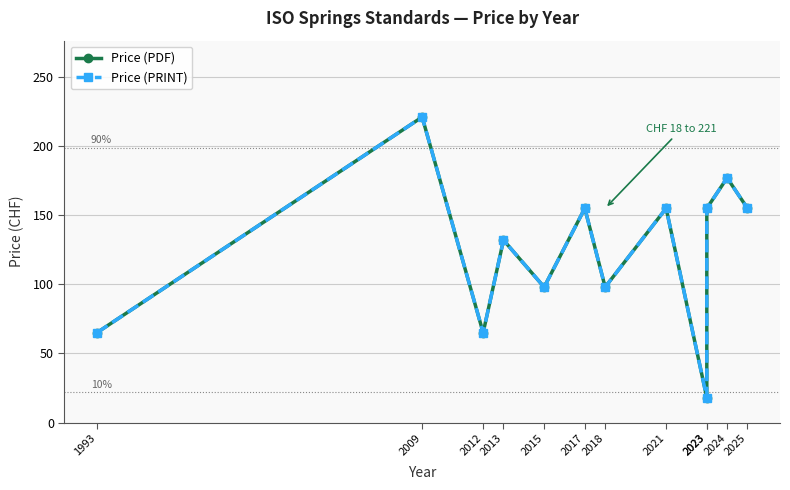

At which category does Price (PRINT) reach its first local peak?

2009